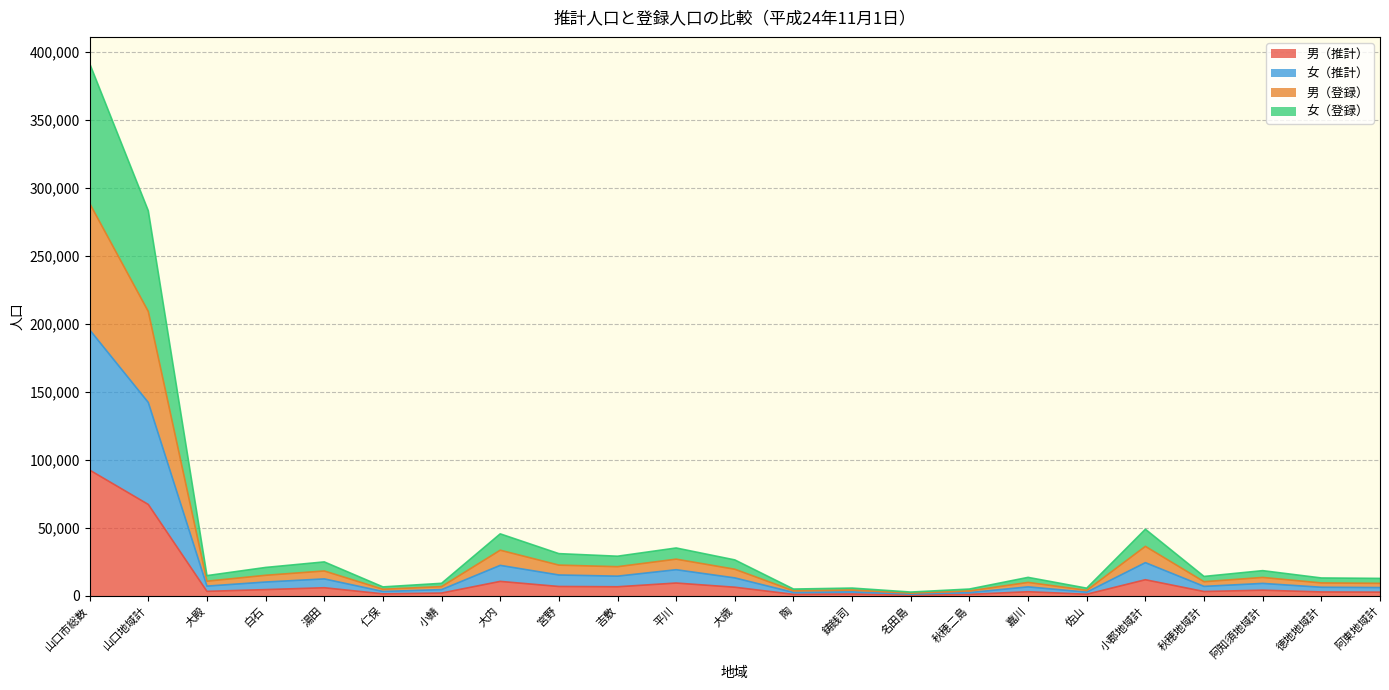

The 男（推計） series shows 645 at 名田島. True or false?

True